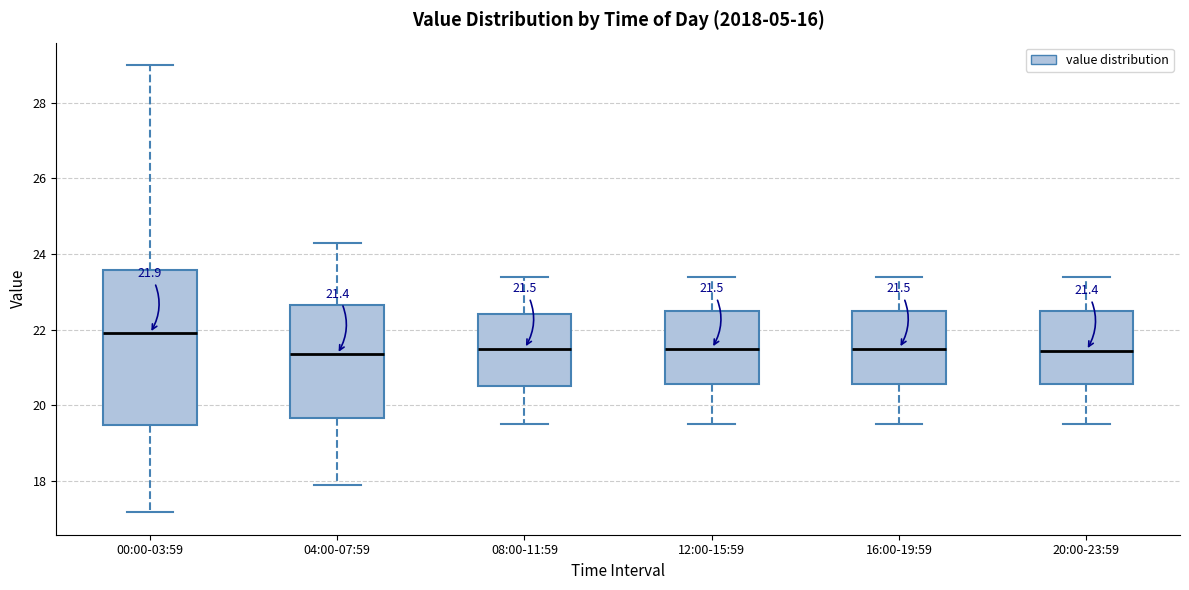

Which box is the tallest, from its lower edge to its upper edge?

00:00-03:59